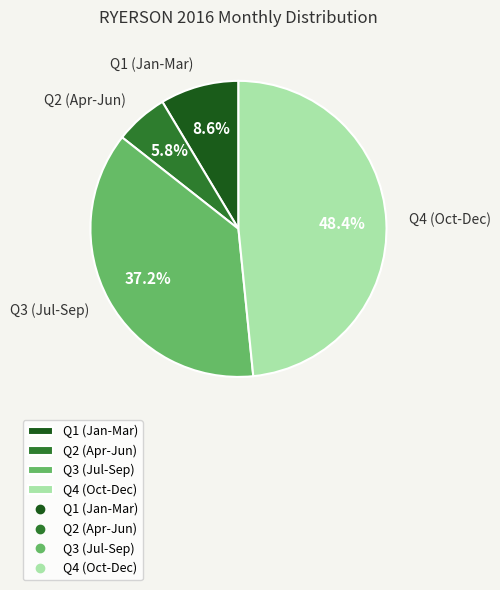

Approximately how many times larger is the value at Q4 (Oct-Dec) compared to Q1 (Jan-Mar)?

5.6